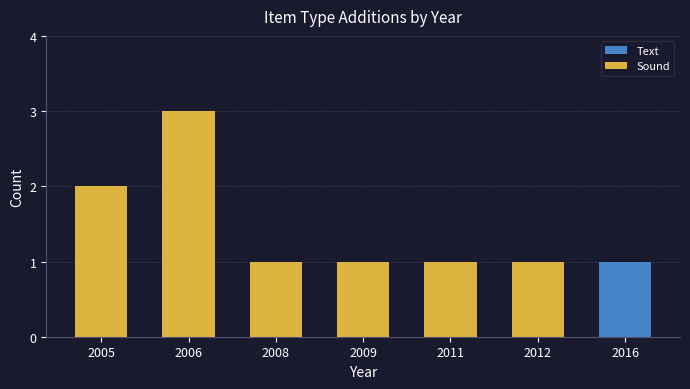

What is the total value across all series at 2006?

3